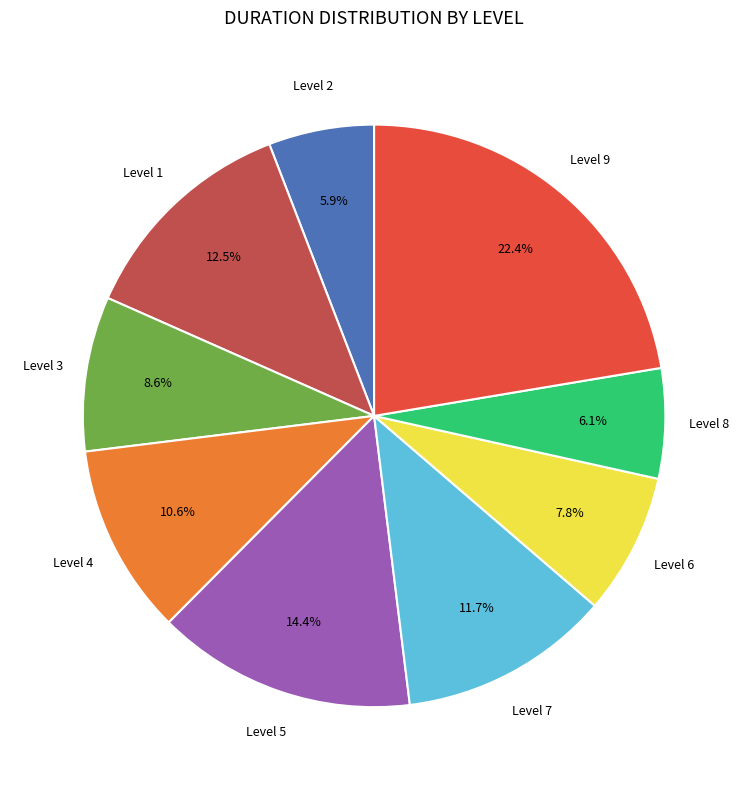

How many segments does this pie chart have?

9